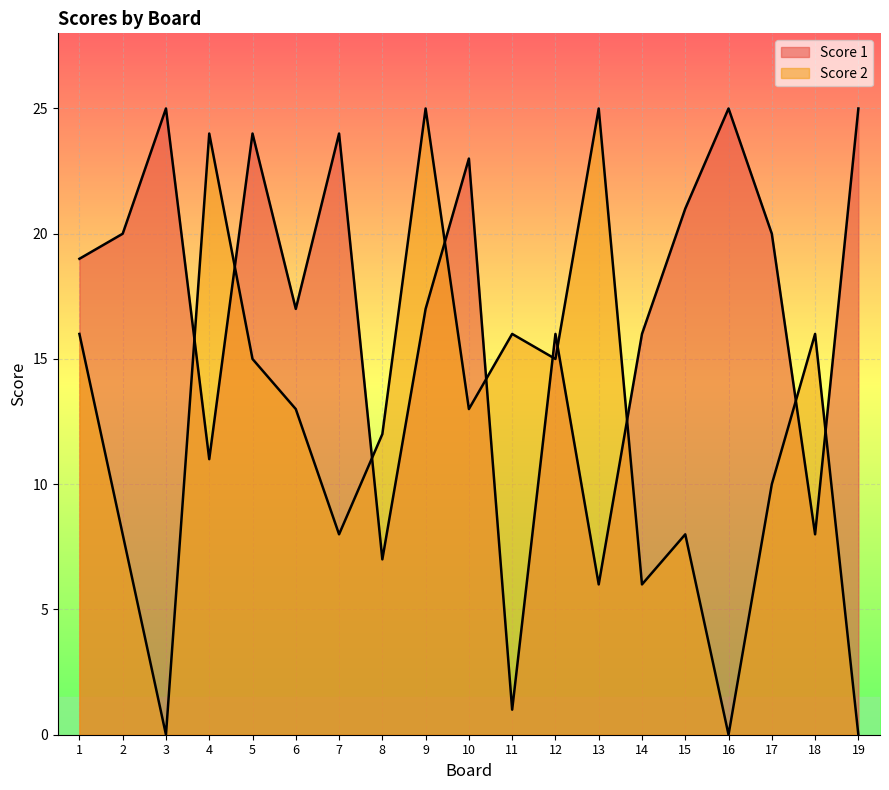

Where is Score 1 nearest to the value 13?

4